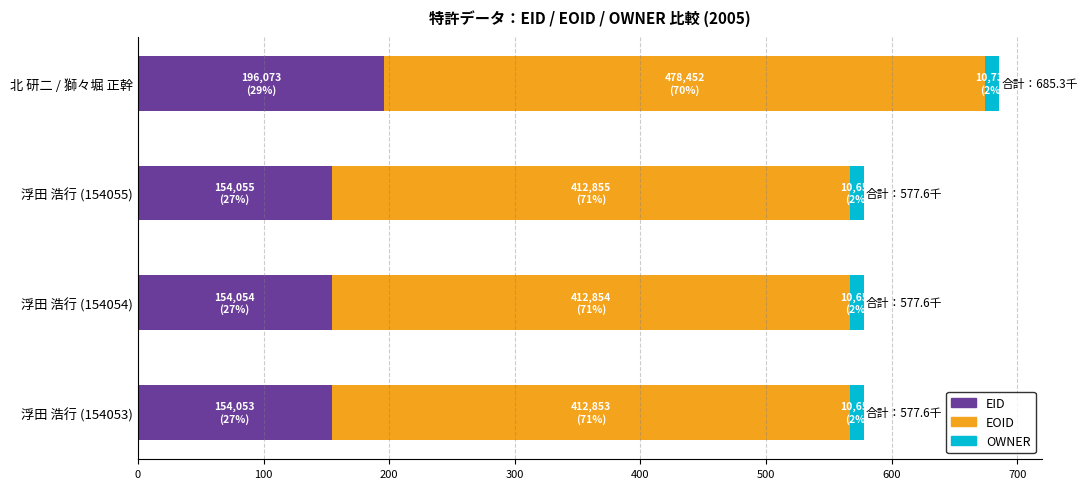

The value of EID at 浮田 浩行 (154055) is 35.1. True or false?

False